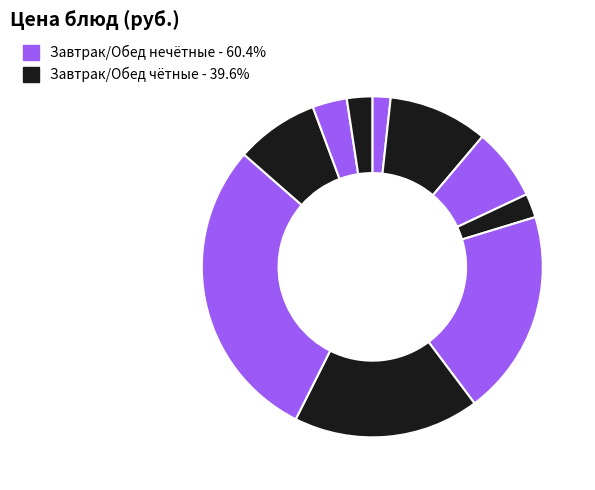

How many slices are in this pie chart?

10